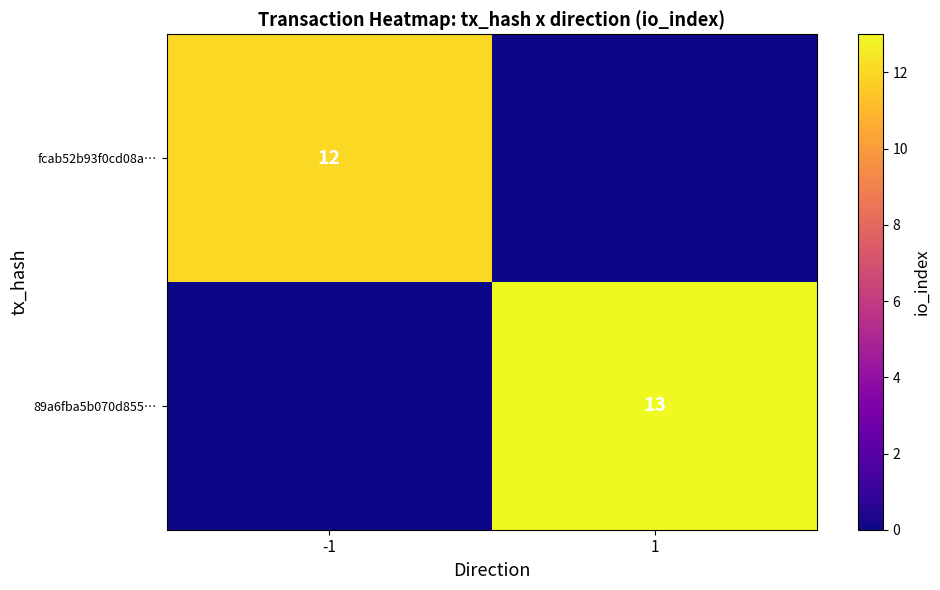

The fcab52b93f0cd08a… series shows 12 at -1. True or false?

True